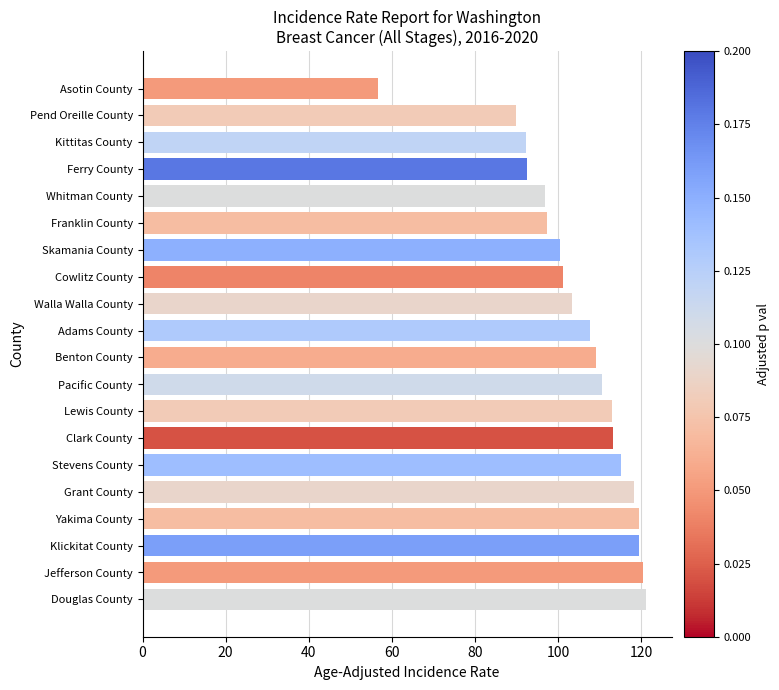

What is the value of the 12th bar from the top?

110.7